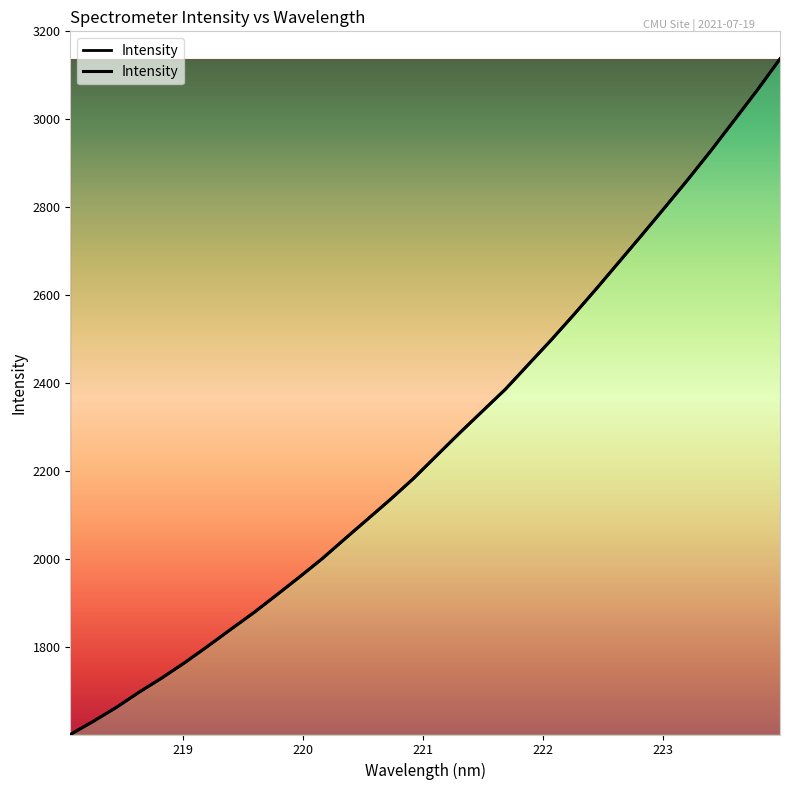

Reading right to left, transcribe all the data shown in this chart.

3137.5	3066.1	2997.9	2930.1	2864.8	2801.8	2739.3	2677.9	2616.4	2556.5	2498.3	2442.3	2386.1	2336.5	2286.7	2235.4	2183.9	2136.6	2091.4	2046.4	2000.8	1958.8	1917.8	1877.4	1839.7	1801.4	1764.3	1729.3	1696.7	1661.9	1630.4	1600.5